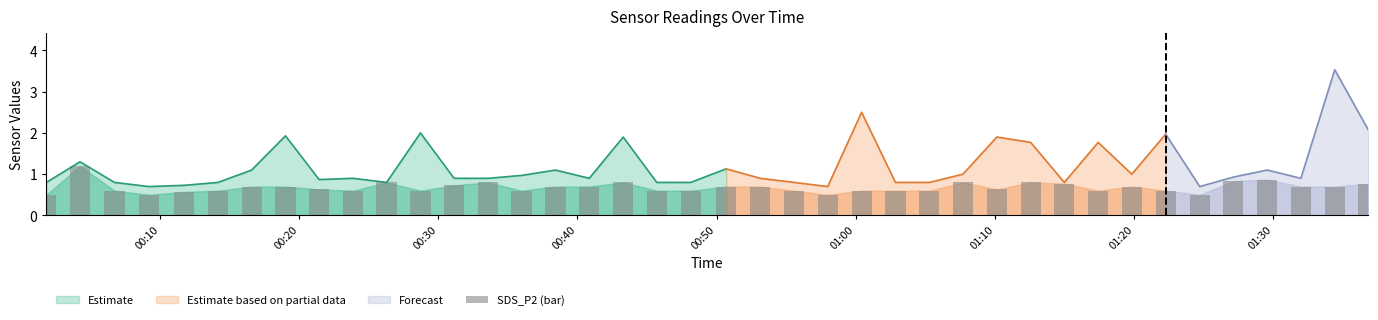

Reading right to left, what are all the values shown in this chart?

0.8	0.7	0.7	0.9	0.8	0.5	0.6	0.7	0.6	0.8	0.8	0.6	0.8	0.6	0.6	0.6	0.5	0.6	0.7	0.7	0.6	0.6	0.8	0.7	0.7	0.6	0.8	0.7	0.6	0.8	0.6	0.6	0.7	0.7	0.6	0.6	0.5	0.6	1.2	0.5